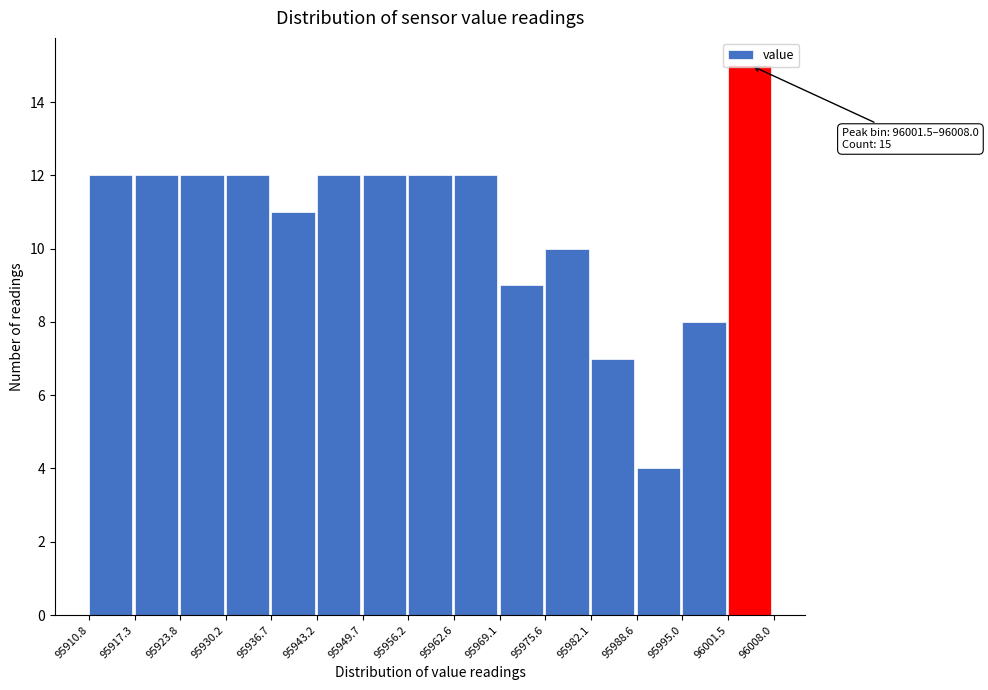

Which range on the x-axis has the tallest bar?

96001.5 to 96008.0